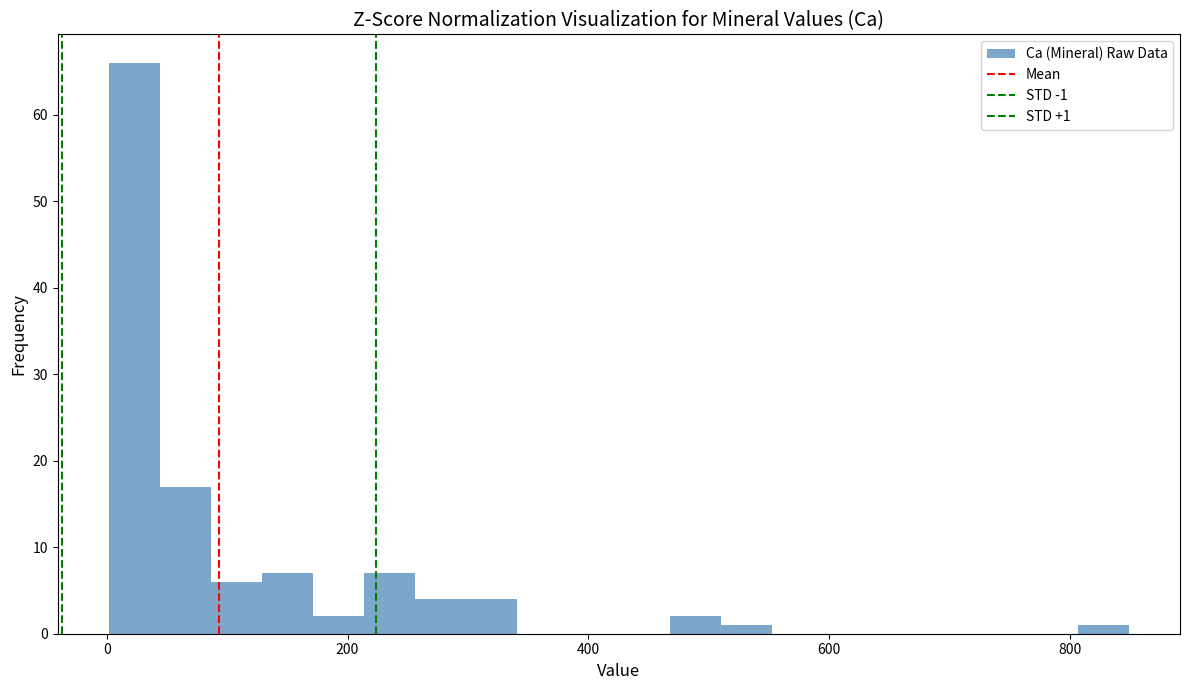

Read against the x-axis, roughly where is the centre of the tallest bar?

20